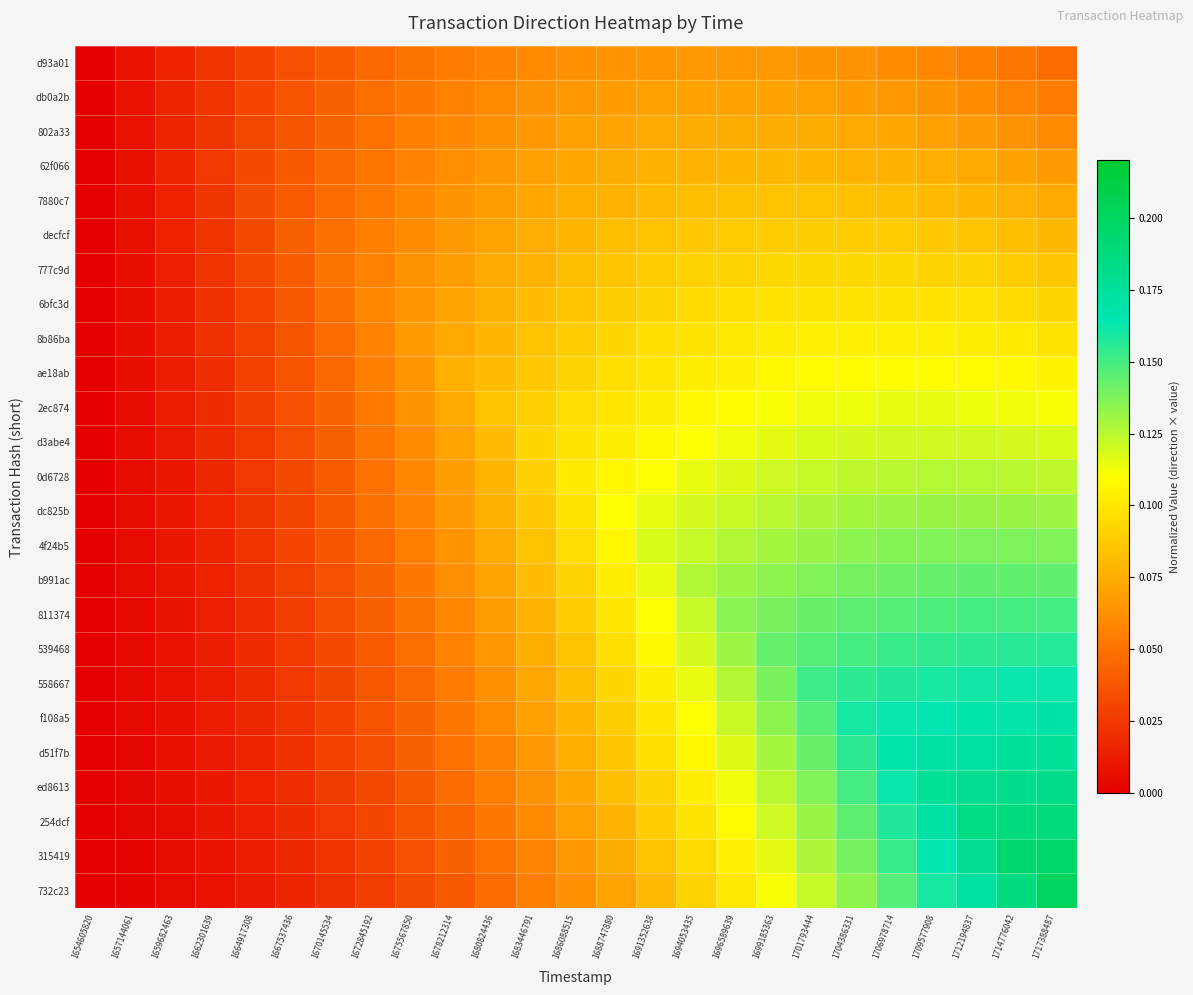

Rank the series by their maximum value, from highest to lowest.

732c23, 315419, 254dcf, ed8613, d51f7b, f108a5, 558667, 539468, 811374, b991ac, 4f24b5, dc825b, 0d6728, d3abe4, 2ec874, ae18ab, 8b86ba, 6bfc3d, 777c9d, decfcf, 7880c7, 62f066, 802a33, db0a2b, d93a01